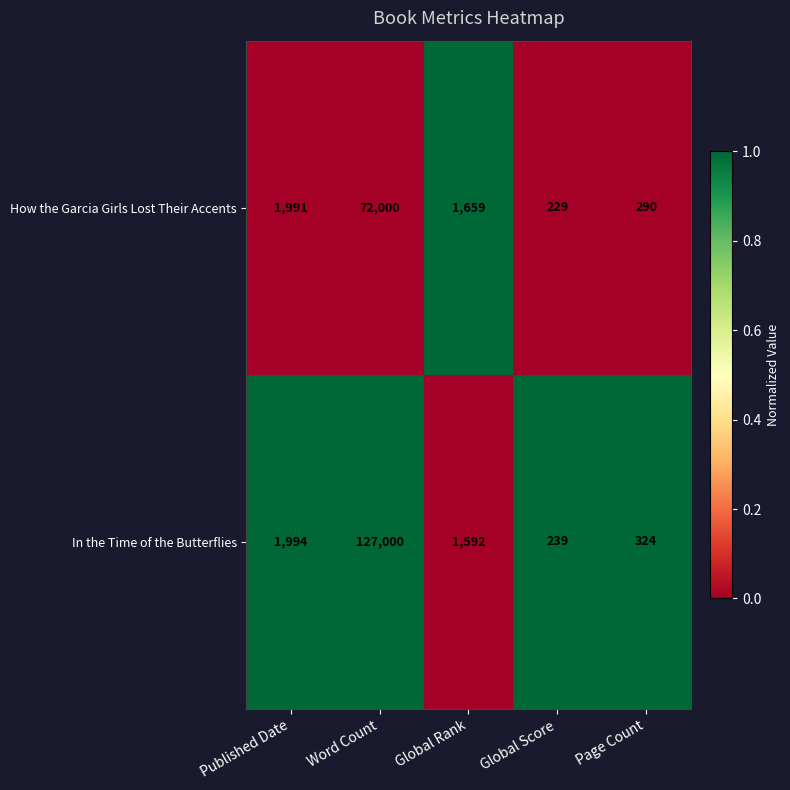

Rank the series by their average value, from highest to lowest.

In the Time of the Butterflies, How the Garcia Girls Lost Their Accents